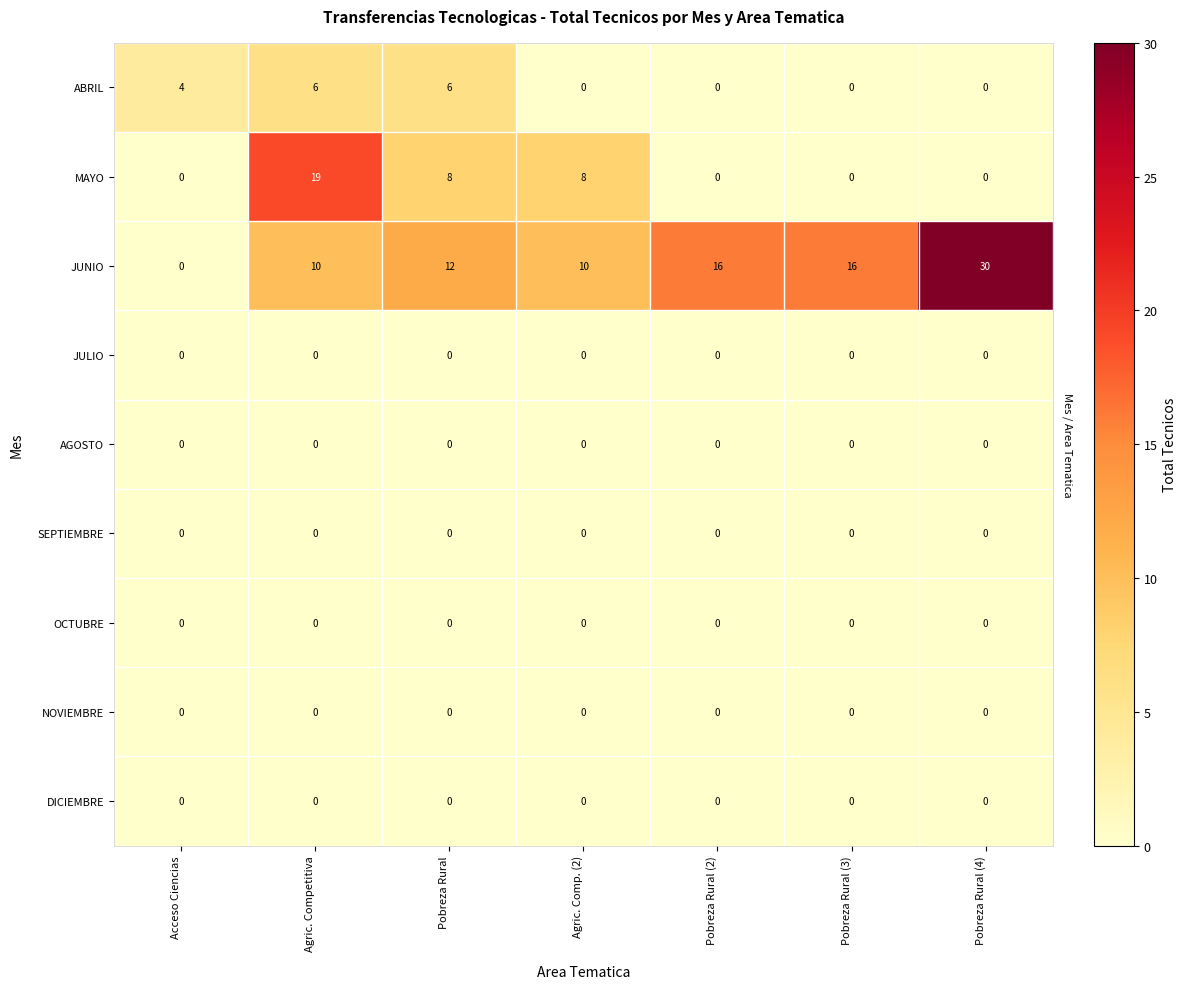

At which category is the sum across all series the highest?

Agric. Competitiva